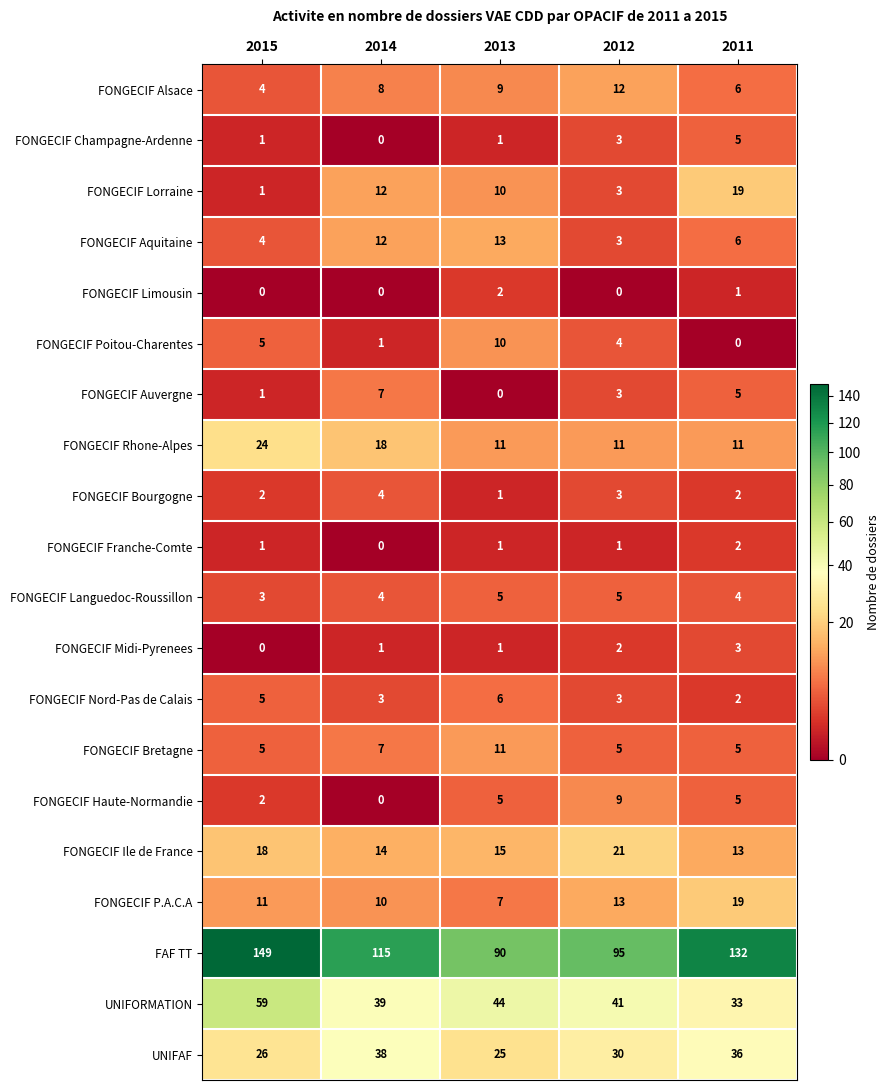

At how many categories does at least one series exceed 1?

5